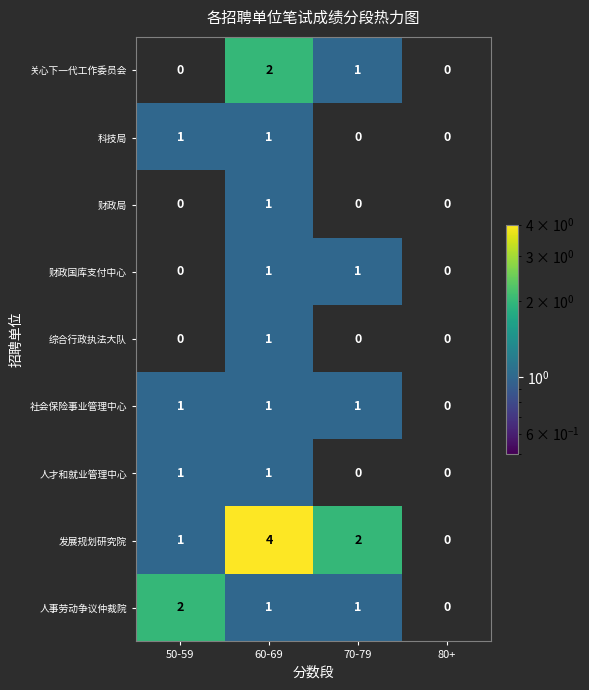

How many distinct data groups are displayed?

9